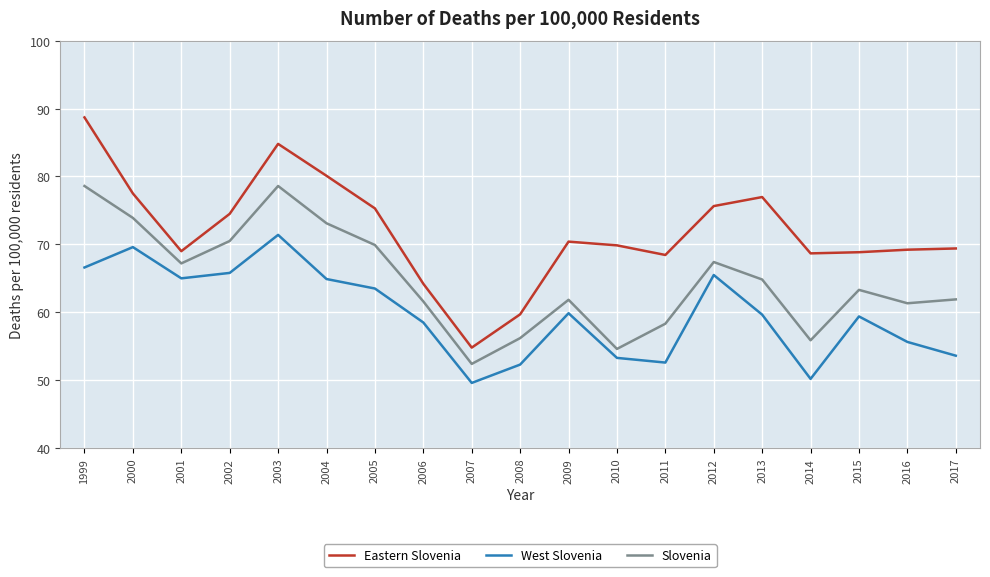

True or false: Eastern Slovenia and West Slovenia cross at least once.

False